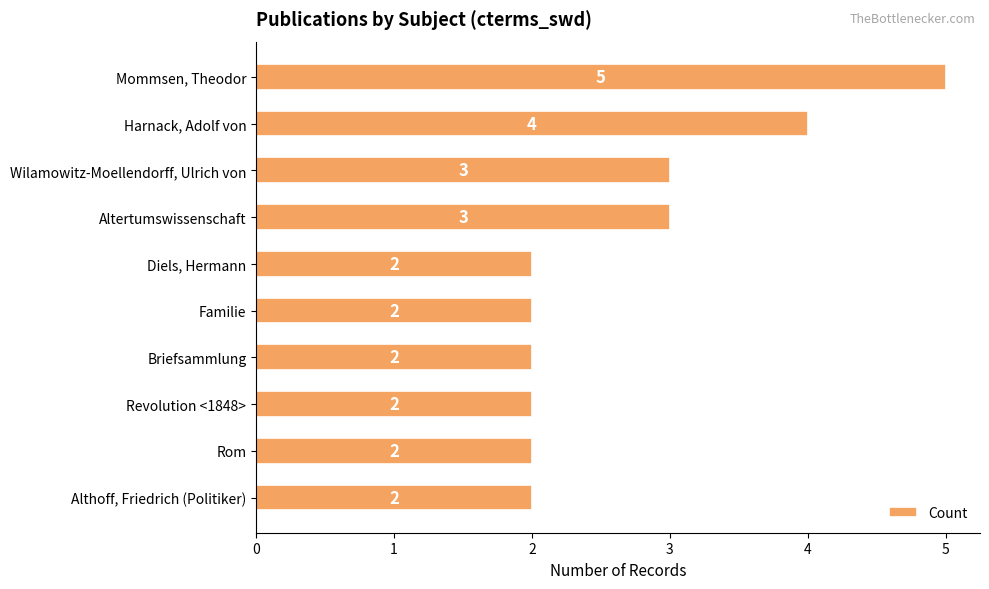

Reading top to bottom, what are all the values shown in this chart?

Mommsen, Theodor=5	Harnack, Adolf von=4	Wilamowitz-Moellendorff, Ulrich von=3	Altertumswissenschaft=3	Diels, Hermann=2	Familie=2	Briefsammlung=2	Revolution <1848>=2	Rom=2	Althoff, Friedrich (Politiker)=2